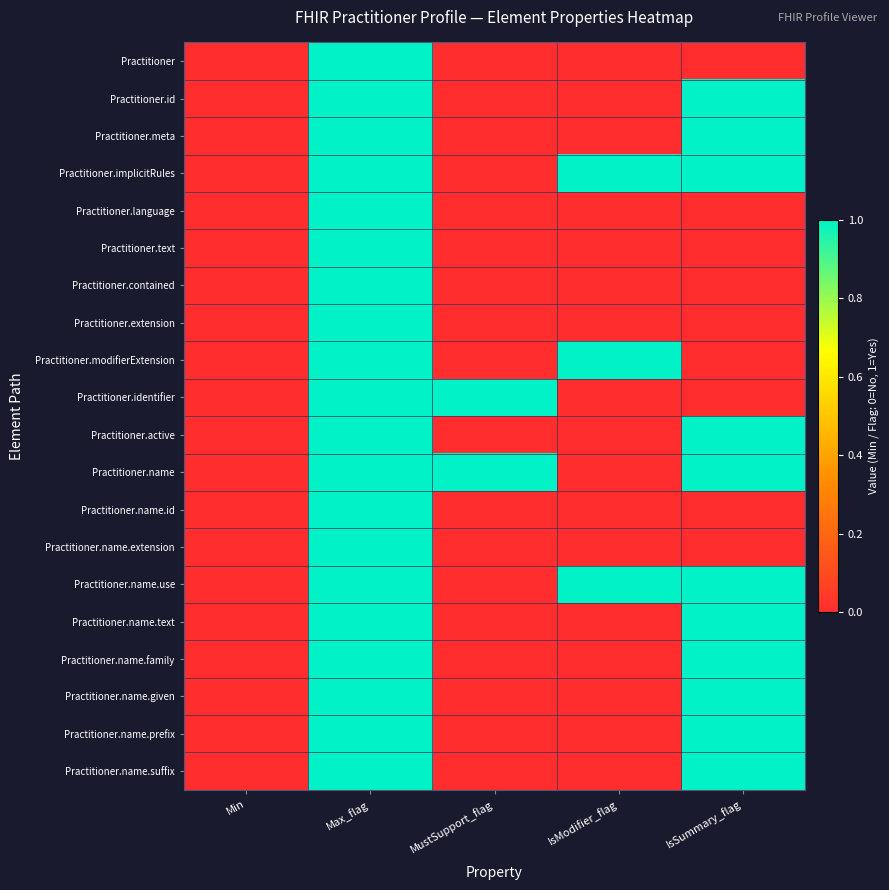

What is the maximum value shown in the chart?

1